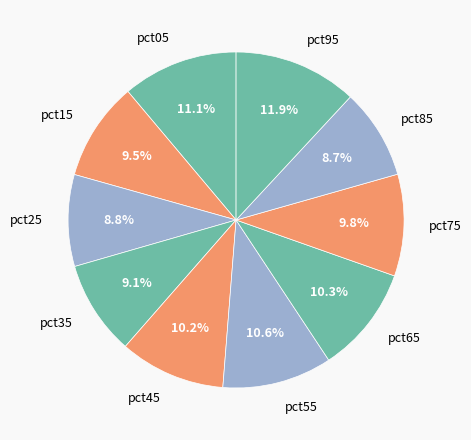

To the nearest percent, what percentage of the pie is pct85?

9%